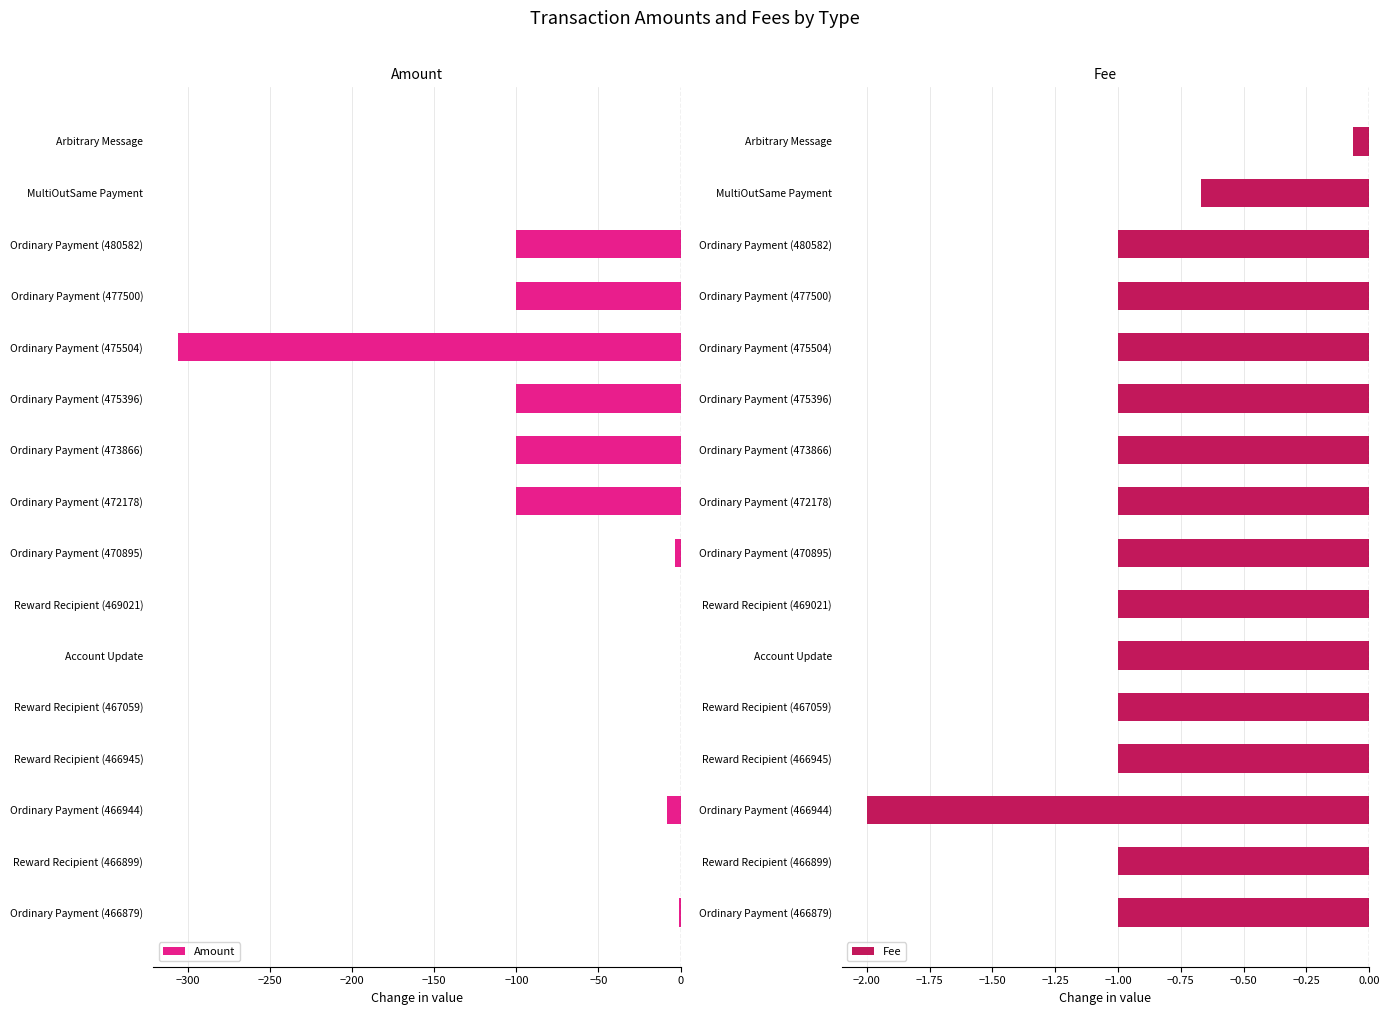

What is the difference between the second highest and second lowest values in the Amount series?

100.3